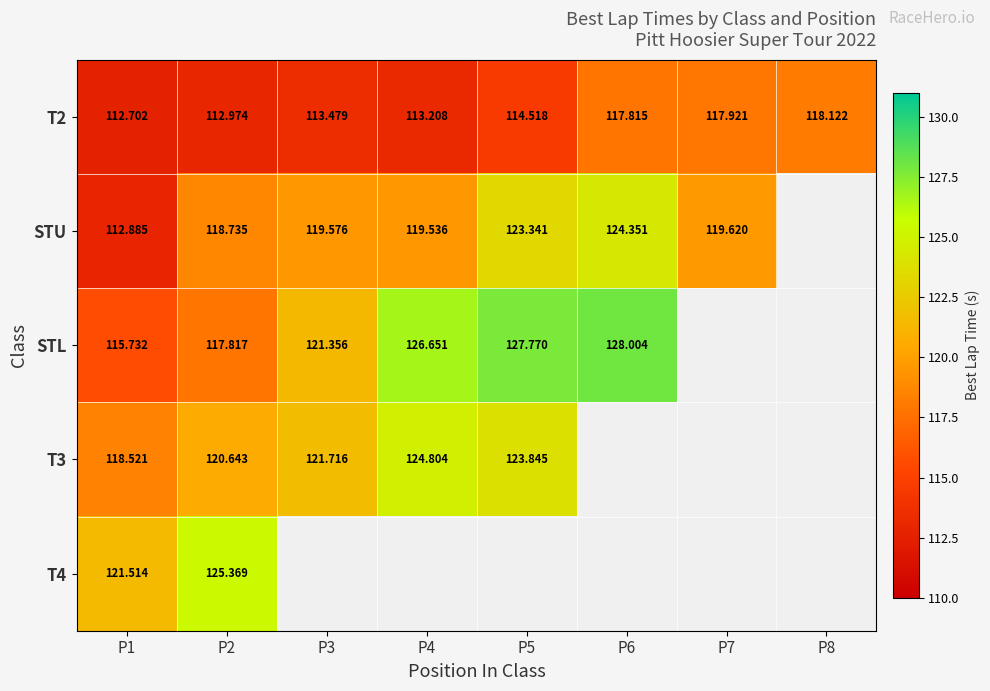

What is the spread (max minus min) of values at P4?

13.4